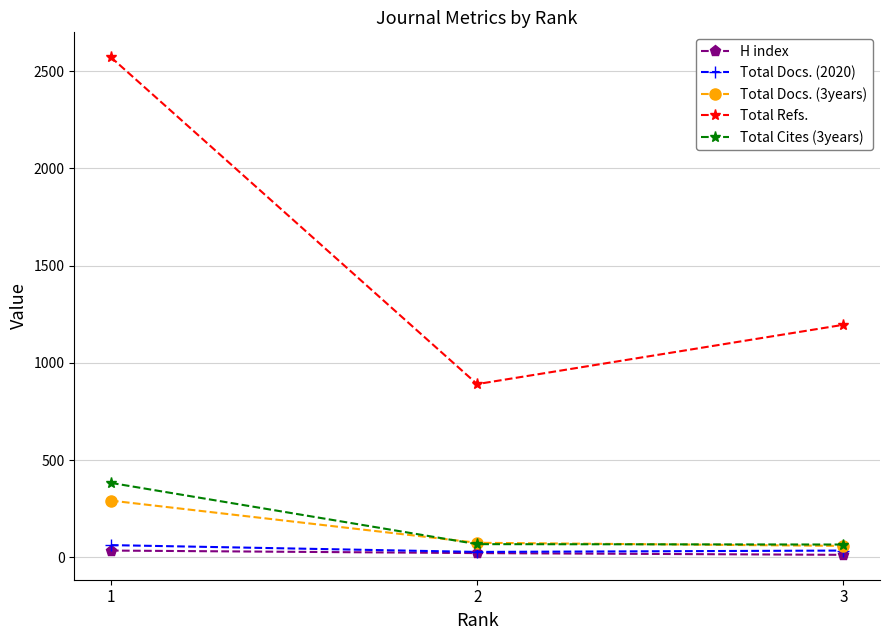

Between 1 and 3, which series saw the biggest shift?

Total Refs.